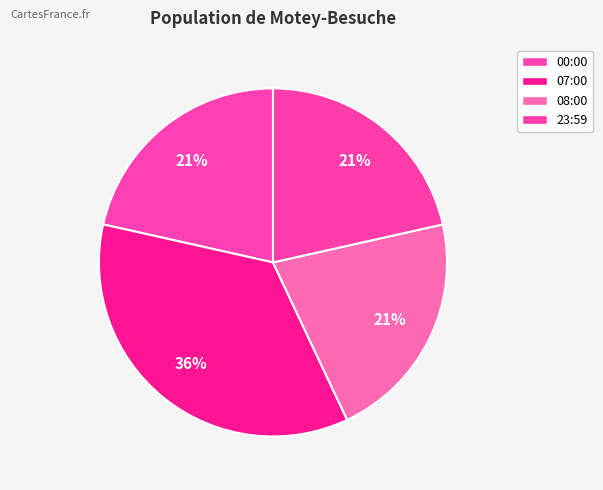

How many segments does this pie chart have?

4